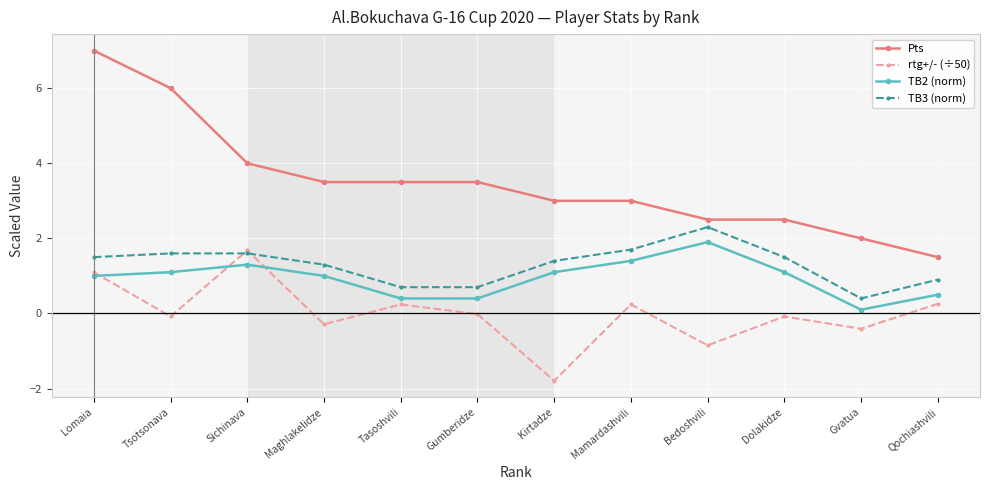

Which series changed the most between Tsotsonava and Tasoshvili?

Pts